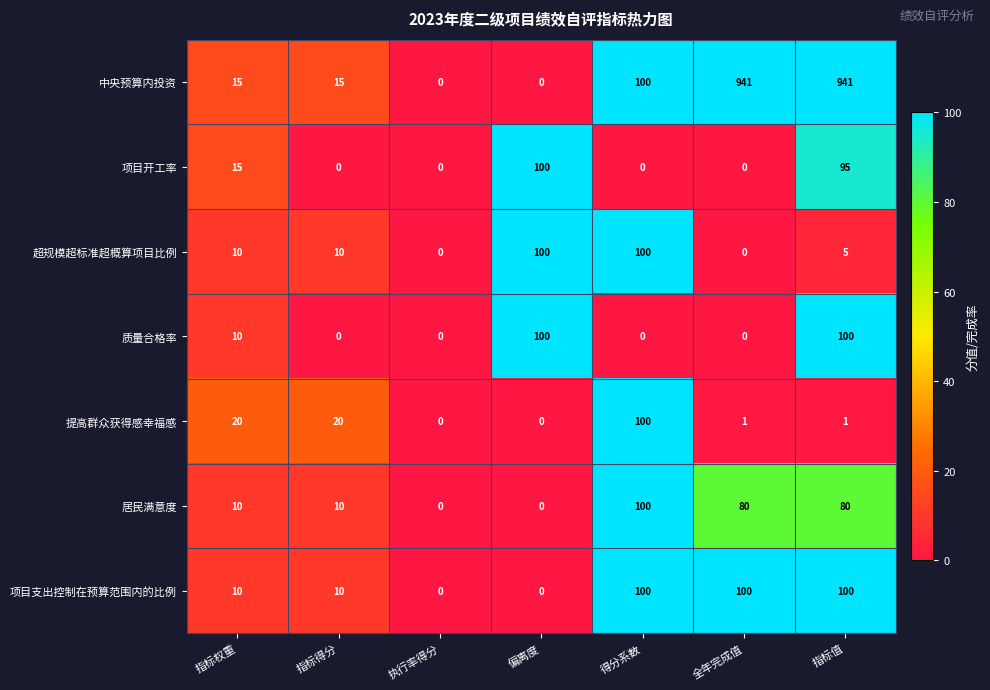

What is the difference between the maximum and minimum values in the 项目支出控制在预算范围内的比例 series?

100